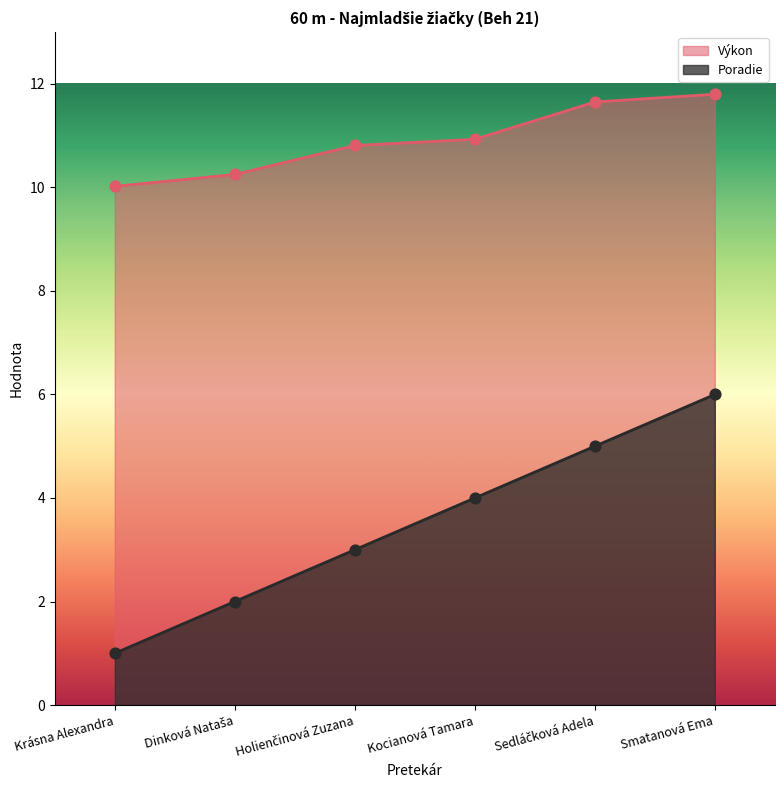

At how many categories does at least one series exceed 2?

6